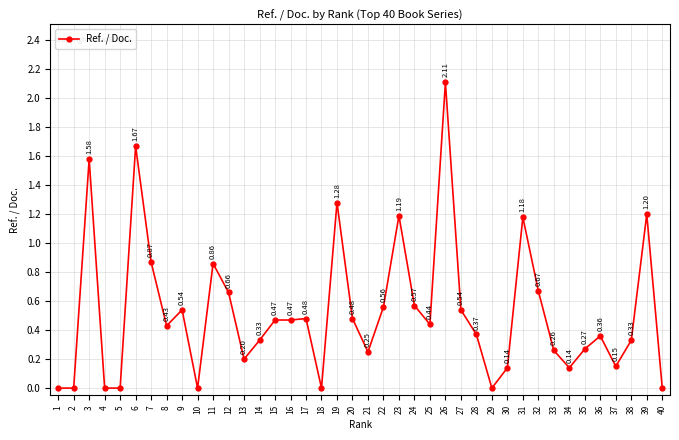

True or false: the data has more than 1 interior local peaks.

True